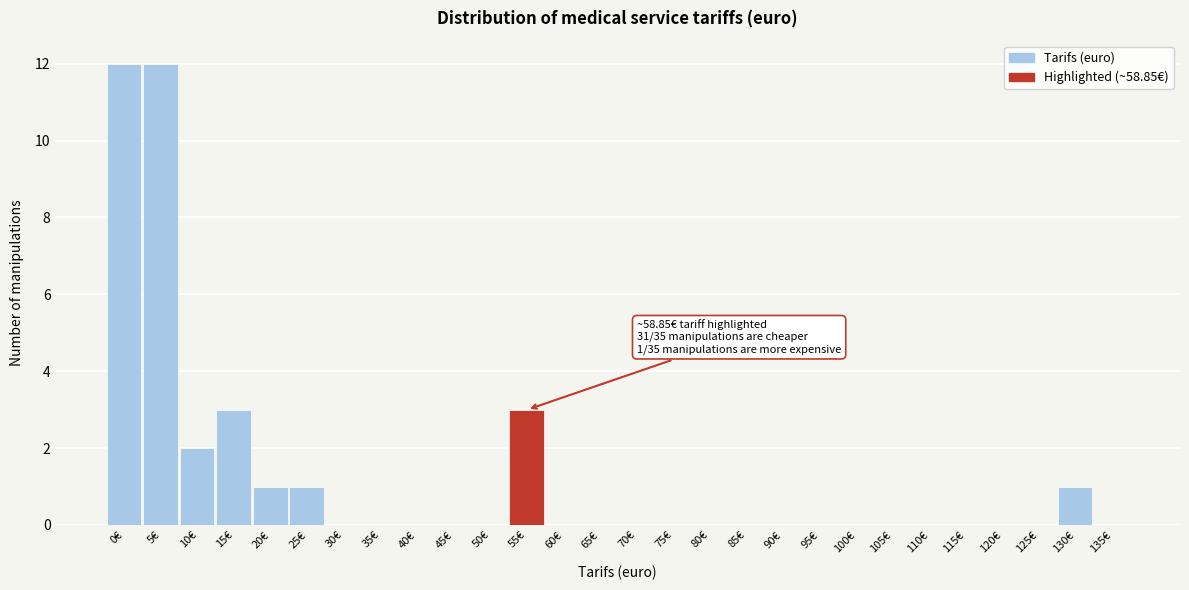

Reading right to left, transcribe all the data shown in this chart.

135€=0	130€=1	125€=0	120€=0	115€=0	110€=0	105€=0	100€=0	95€=0	90€=0	85€=0	80€=0	75€=0	70€=0	65€=0	60€=0	55€=3	50€=0	45€=0	40€=0	35€=0	30€=0	25€=1	20€=1	15€=3	10€=2	5€=12	0€=12